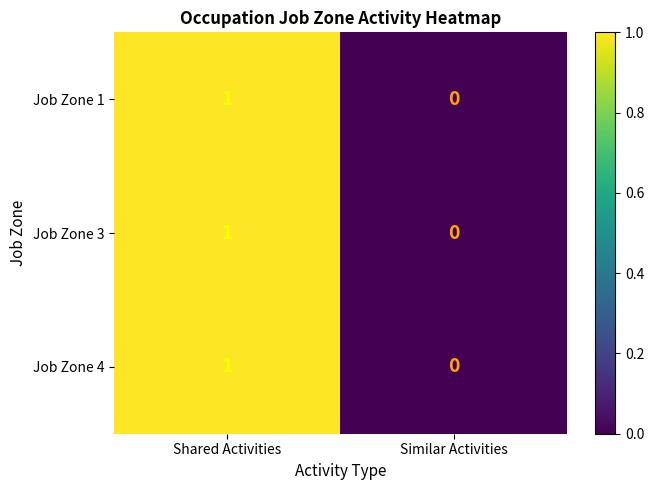

Rank the categories by Job Zone 4 value from lowest to highest.

Similar Activities, Shared Activities